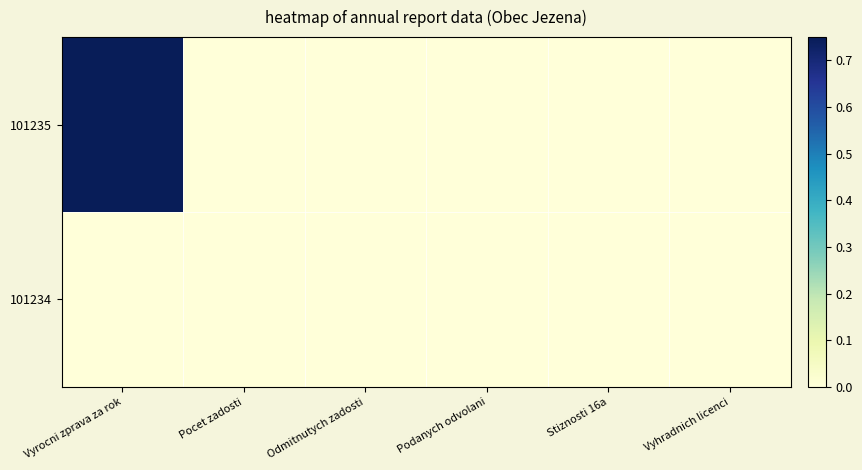

Which has a higher value, Podanych odvolani or Vyrocni zprava za rok?

Vyrocni zprava za rok